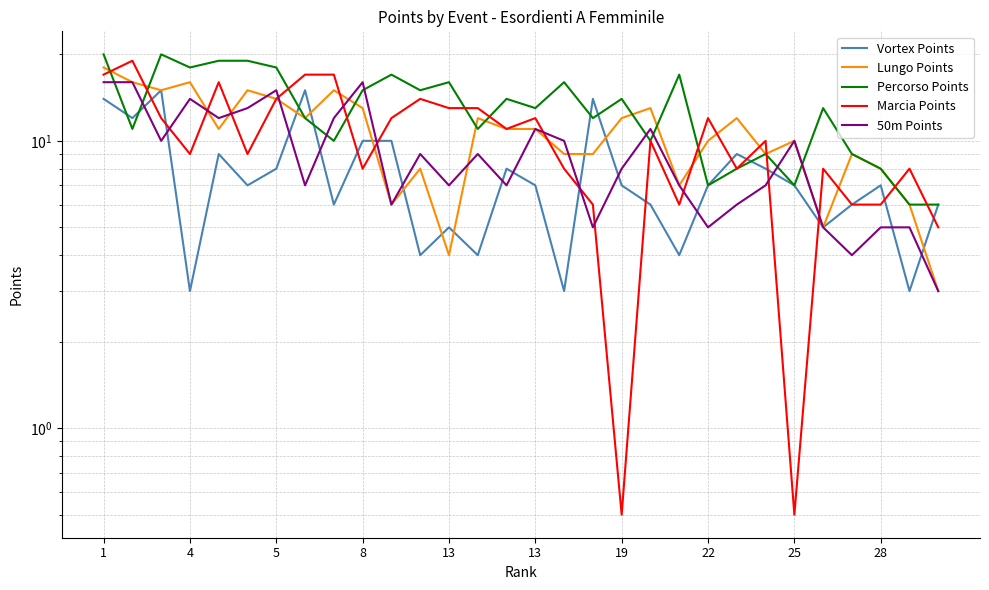

List the series in order of their peak value, highest first.

Percorso Points, Marcia Points, Lungo Points, 50m Points, Vortex Points